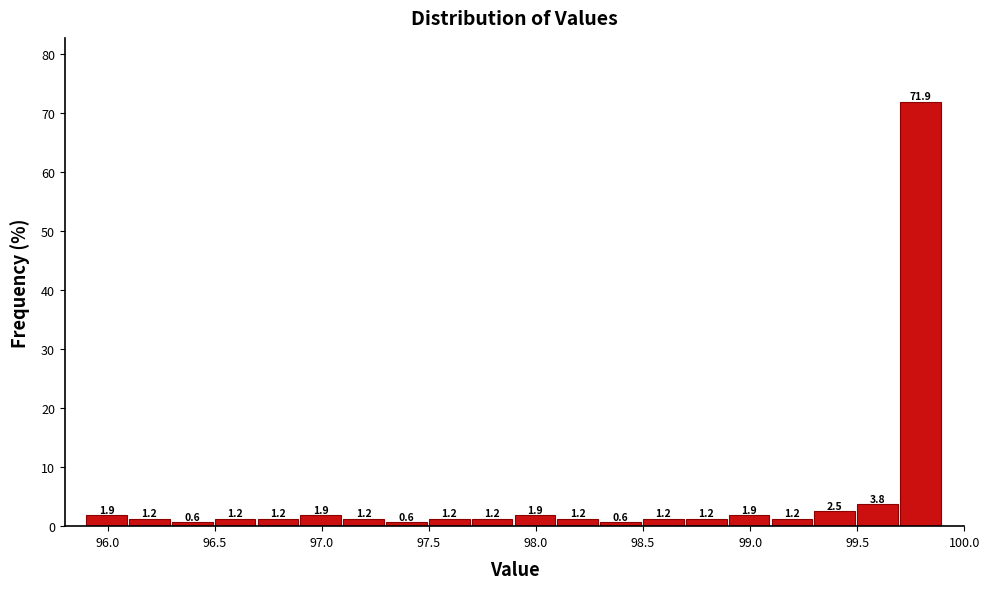

What is the height of the bar covering 99.7 to 99.9 on the x-axis?

71.9